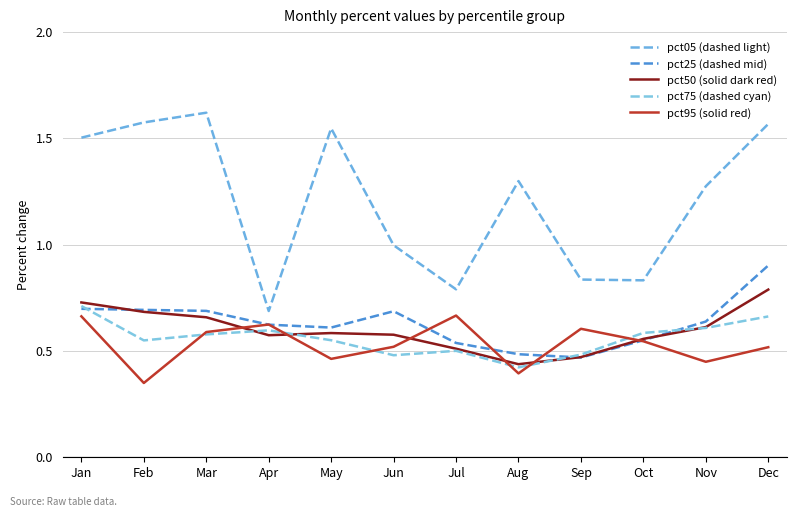

Reading right to left, extract all data points from this chart.

pct05 (dashed light): 1.6	1.3	0.8	0.8	1.3	0.8	1.0	1.5	0.7	1.6	1.6	1.5
pct25 (dashed mid): 0.9	0.6	0.6	0.5	0.5	0.5	0.7	0.6	0.6	0.7	0.7	0.7
pct50 (solid dark red): 0.8	0.6	0.6	0.5	0.4	0.5	0.6	0.6	0.6	0.7	0.7	0.7
pct75 (dashed cyan): 0.7	0.6	0.6	0.5	0.4	0.5	0.5	0.6	0.6	0.6	0.5	0.7
pct95 (solid red): 0.5	0.4	0.5	0.6	0.4	0.7	0.5	0.5	0.6	0.6	0.3	0.7